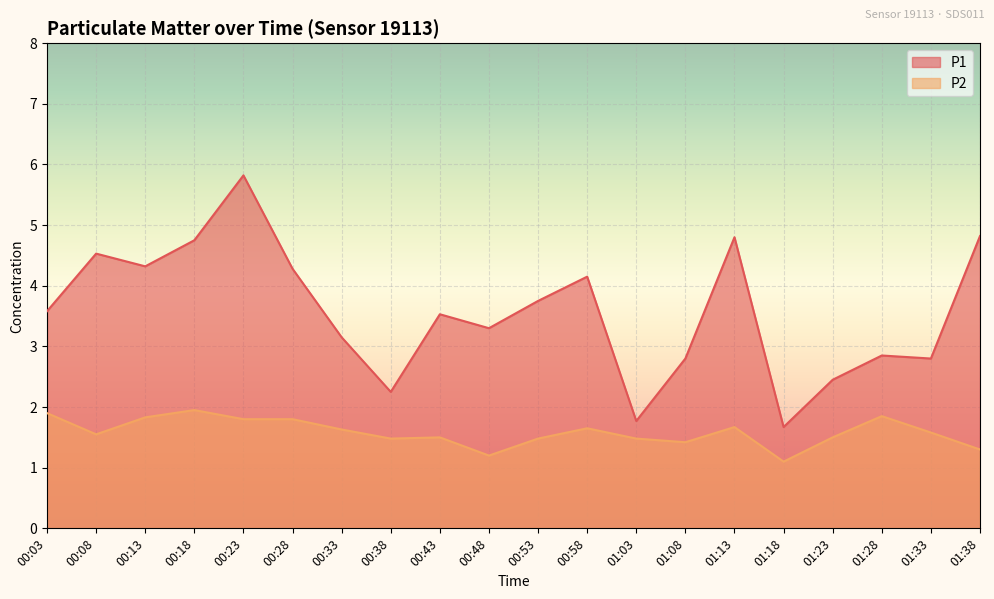

What are all the series names shown in the legend?

P1, P2